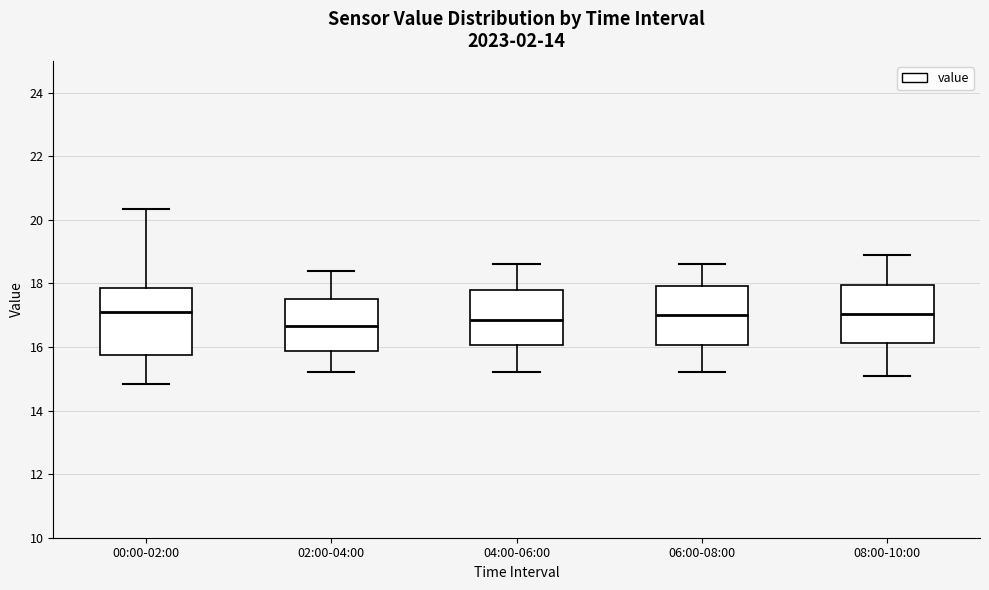

Where does the upper whisker of the box for 06:00-08:00 end on the y-axis? The values are not printed on the chart, so give them approximately, as read against the axis.

18.6